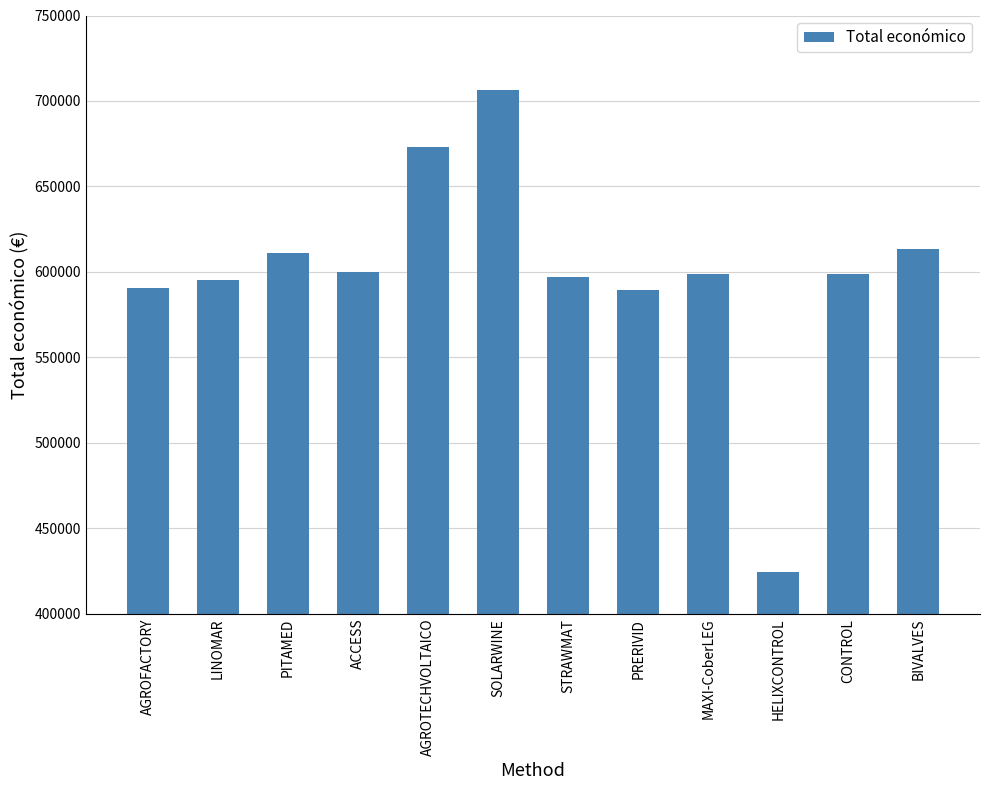

How many categories are shown in the chart?

12